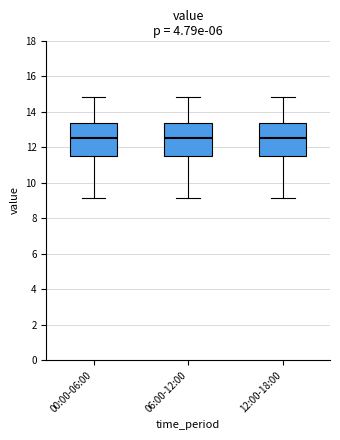

Reading left to right, transcribe this box plot: for each box, give where its median line is, the range the box spans, and where its two whiskers end, as read against the y-axis. The values are not printed on the chart, so give them approximately, as read against the axis.

00:00-06:00: median 12.6, box 11.4 to 13.4, whiskers 9.2 to 14.8
06:00-12:00: median 12.6, box 11.4 to 13.4, whiskers 9.2 to 14.8
12:00-18:00: median 12.6, box 11.4 to 13.4, whiskers 9.2 to 14.8